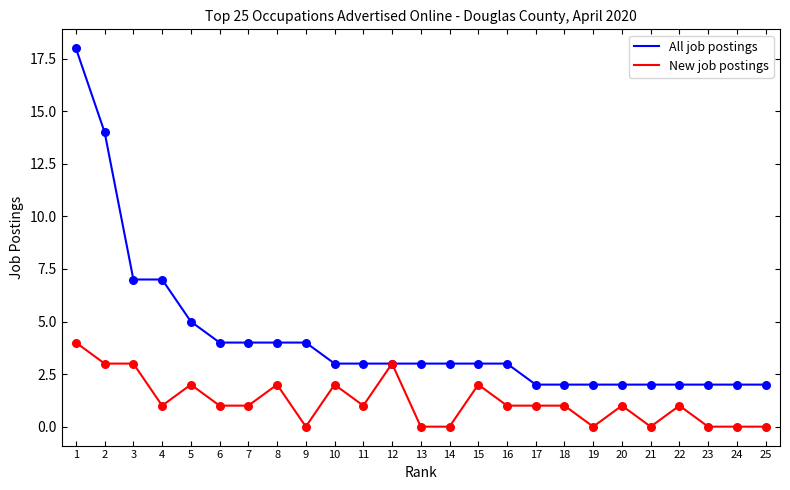

What are all the series names shown in the legend?

All job postings, New job postings